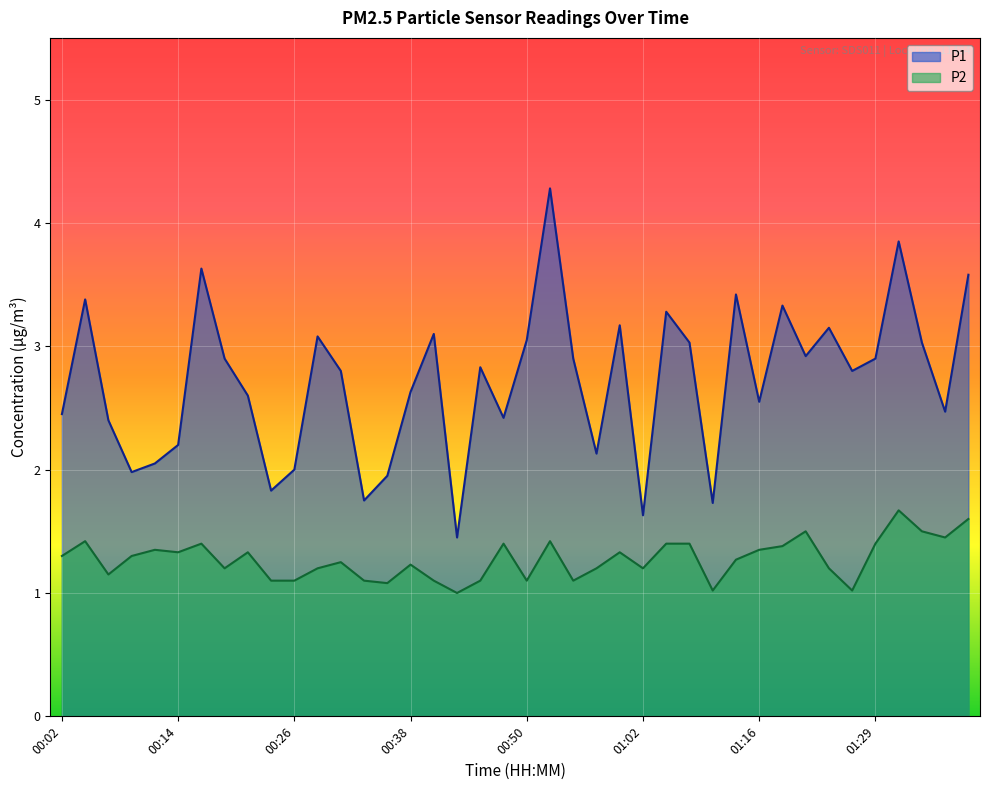

How many values in the P1 series exceed 2?

32